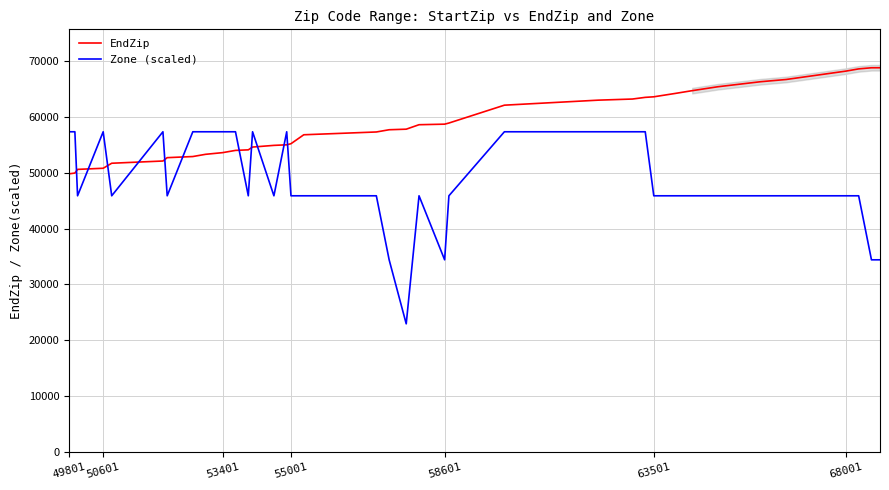

Is this an area chart (filled region under the line)?

No